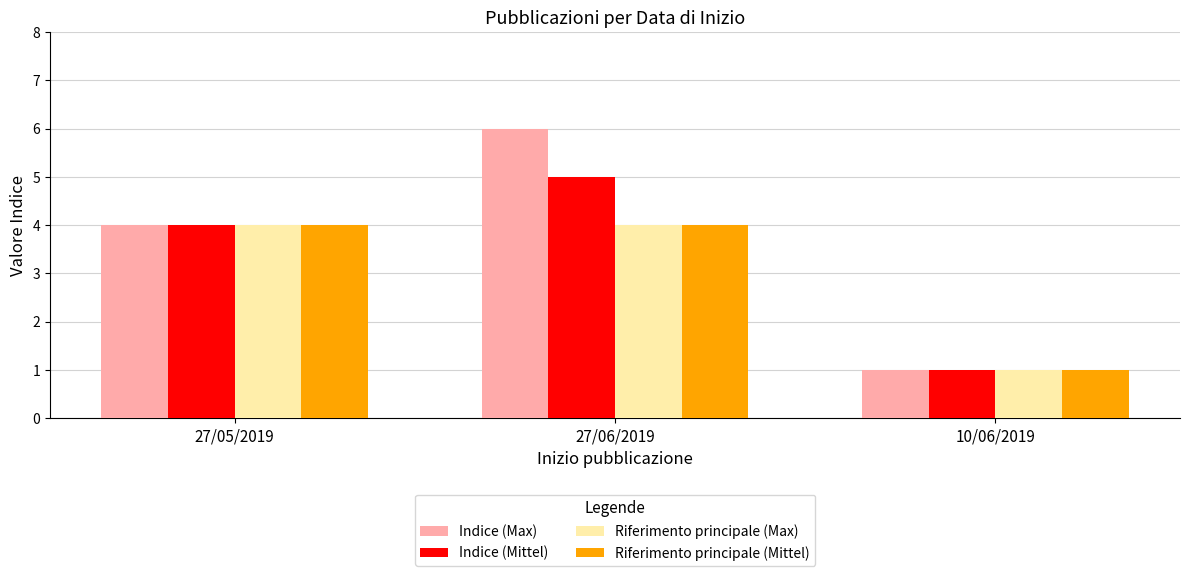

At how many categories does at least one series exceed 3?

2